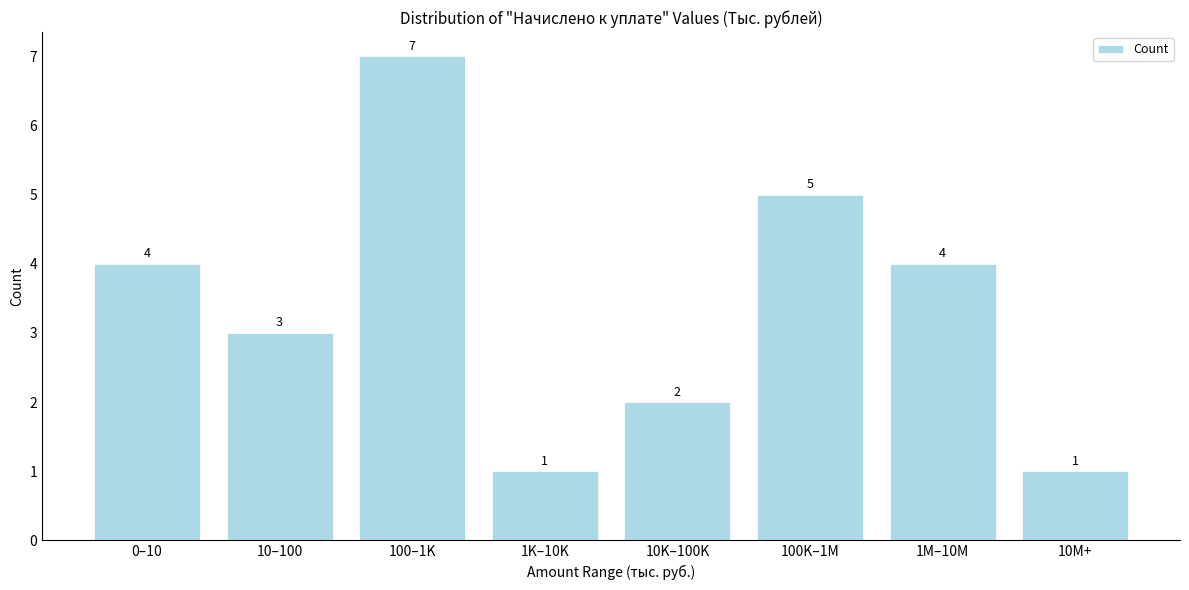

Reading left to right, what are all the values shown in this chart?

4	3	7	1	2	5	4	1